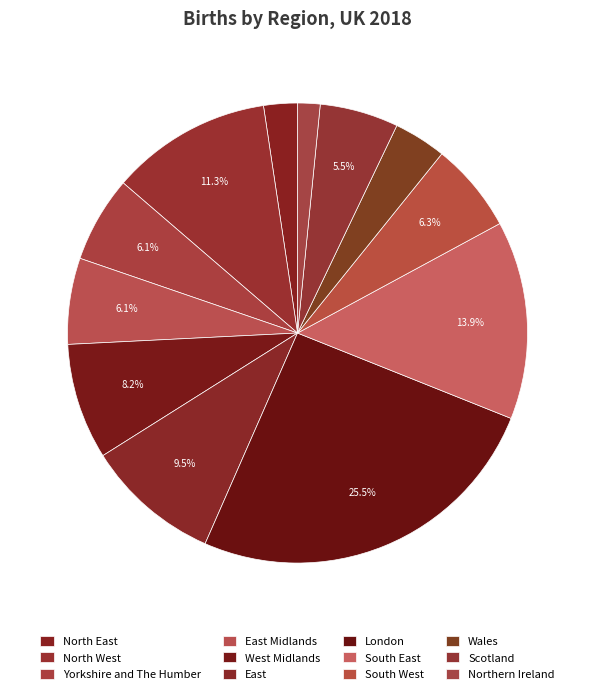

Which slice is the largest?

London